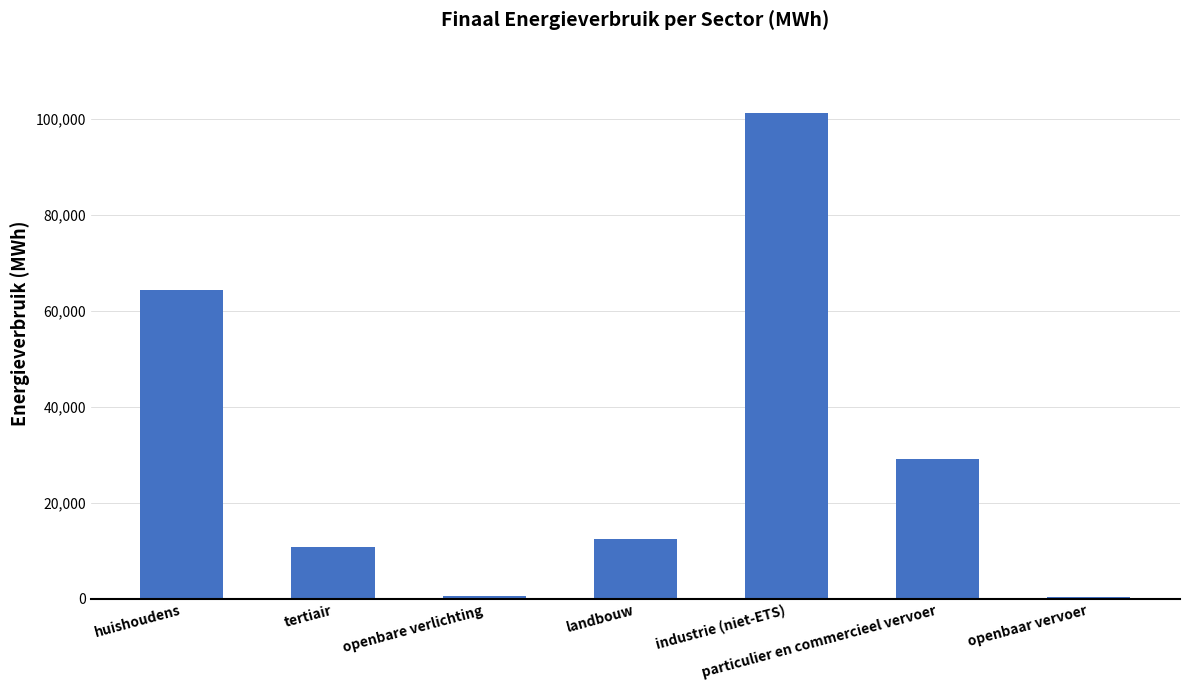

What is the difference between the second highest and minimum values?

63847.4